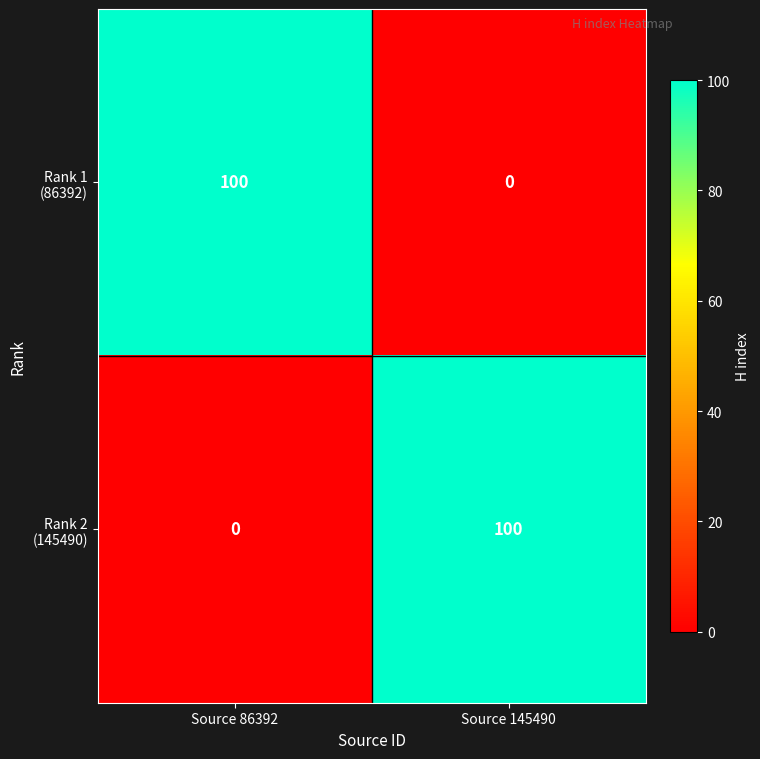

What is the difference between the highest and lowest values at Source 86392?

100